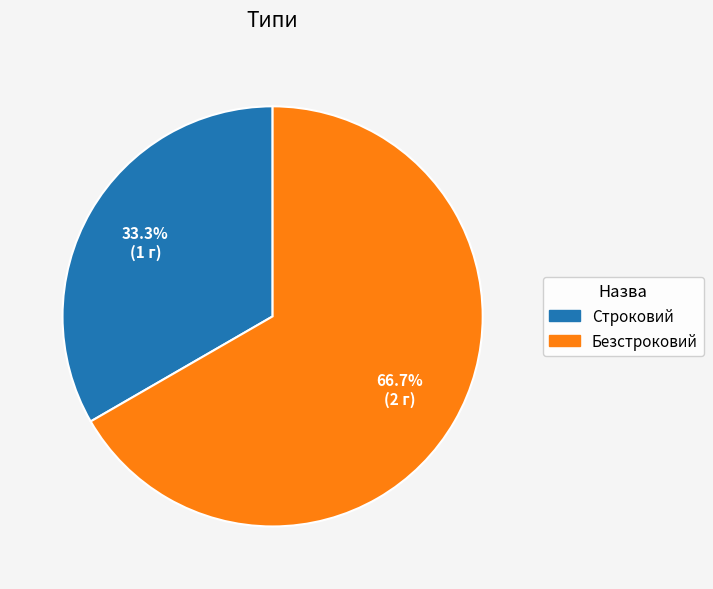

What percentage is the Безстроковий slice, to the nearest percent?

67%